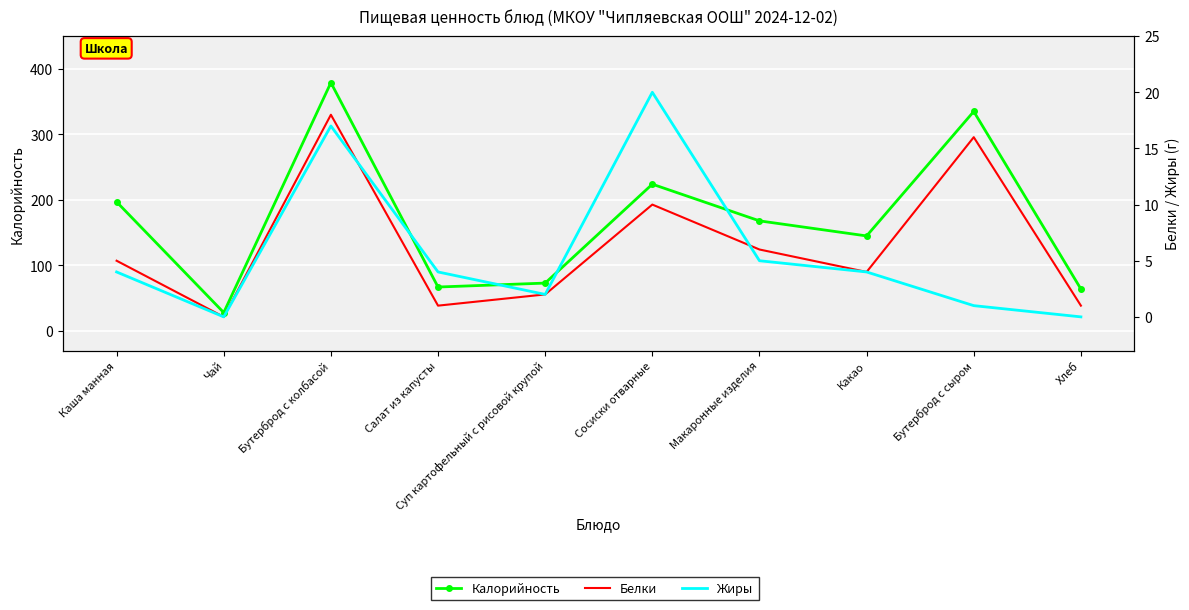

How many values in the Белки series are below 5?

5